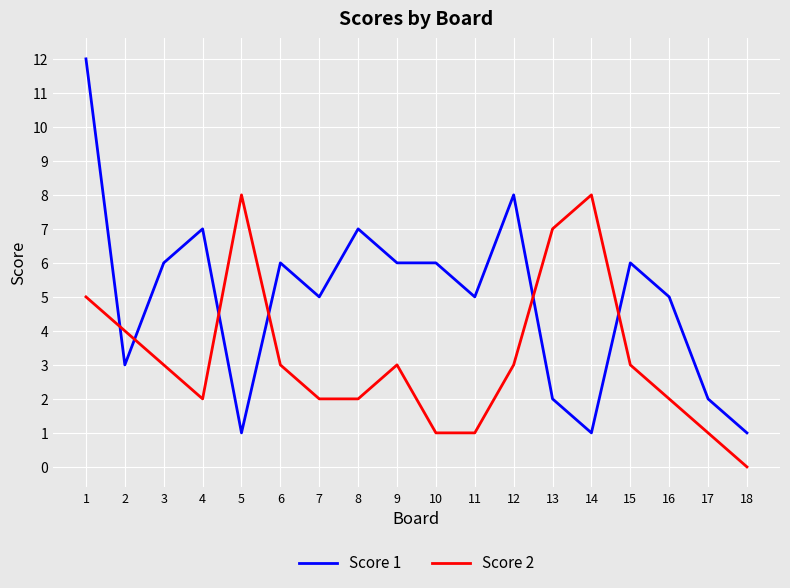

Reading right to left, transcribe all the data shown in this chart.

Score 1: 1	2	5	6	1	2	8	5	6	6	7	5	6	1	7	6	3	12
Score 2: 0	1	2	3	8	7	3	1	1	3	2	2	3	8	2	3	4	5